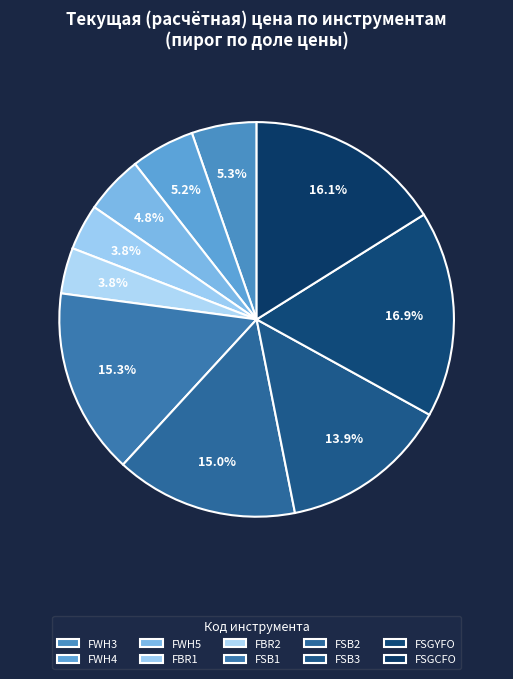

Which has a higher value, FWH3 or FSB1?

FSB1